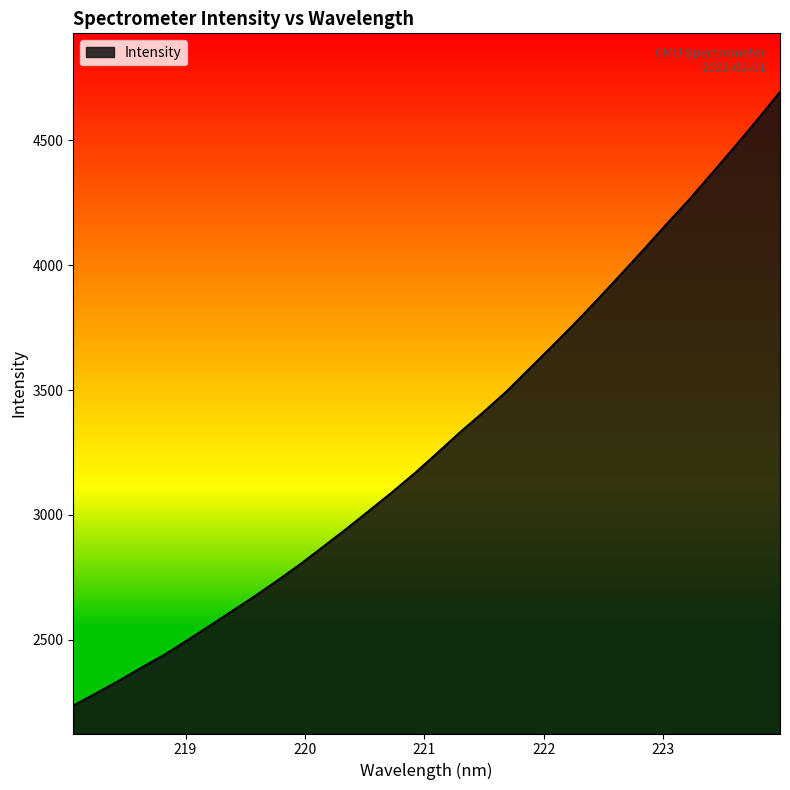

What is the difference between the maximum and minimum values?

2455.4